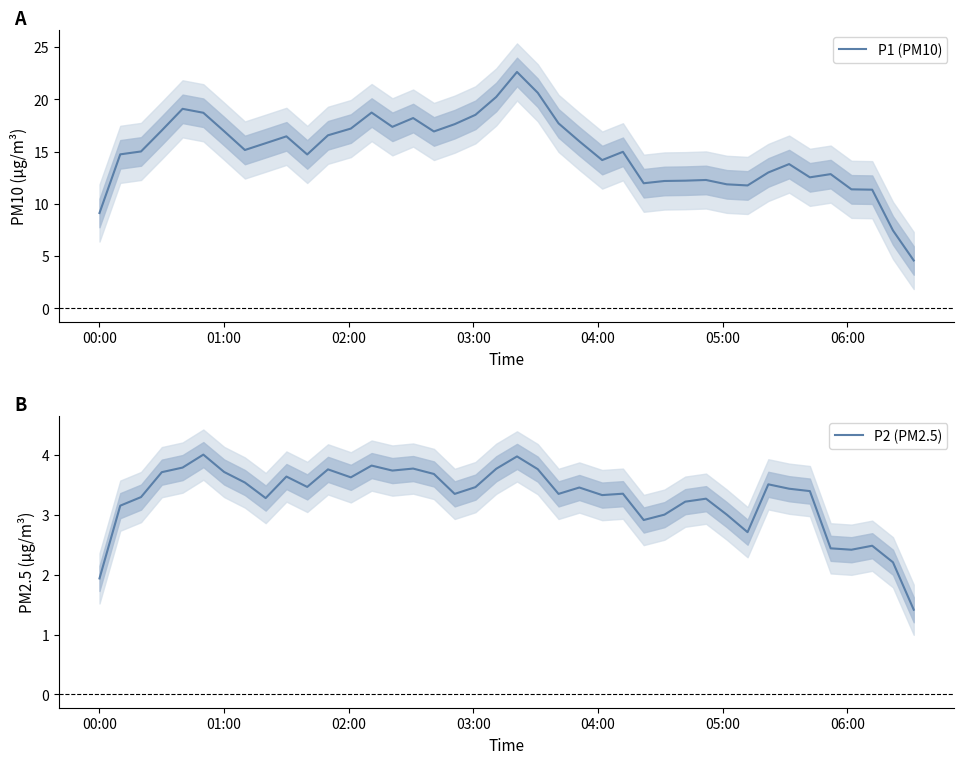

Which series has the largest total across all categories?

P1 (PM10)